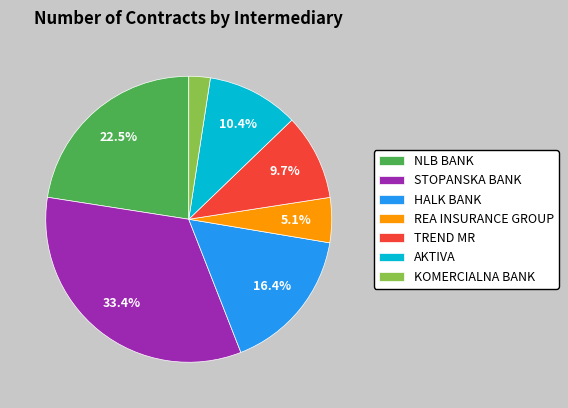

Approximately how many times larger is the value at HALK BANK compared to TREND MR?

1.7